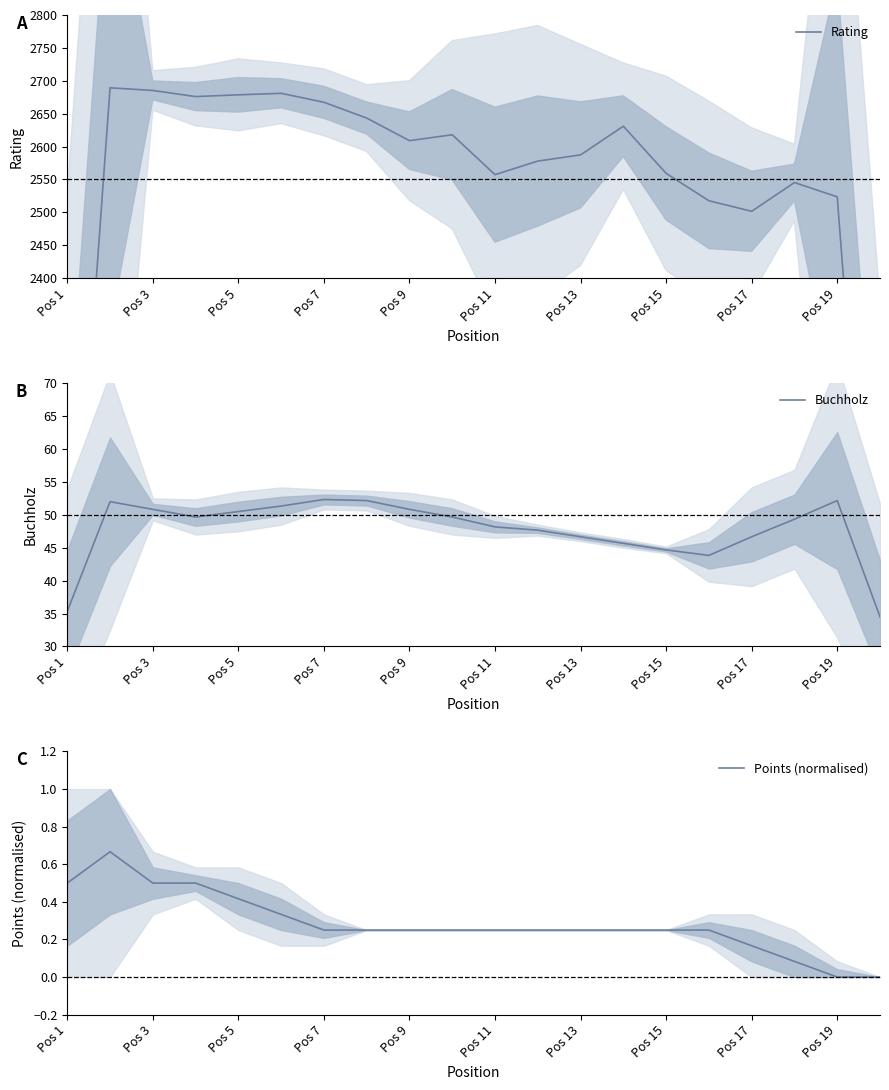

Is it true that Buchholz equals 66.8 at Pos 13?

False